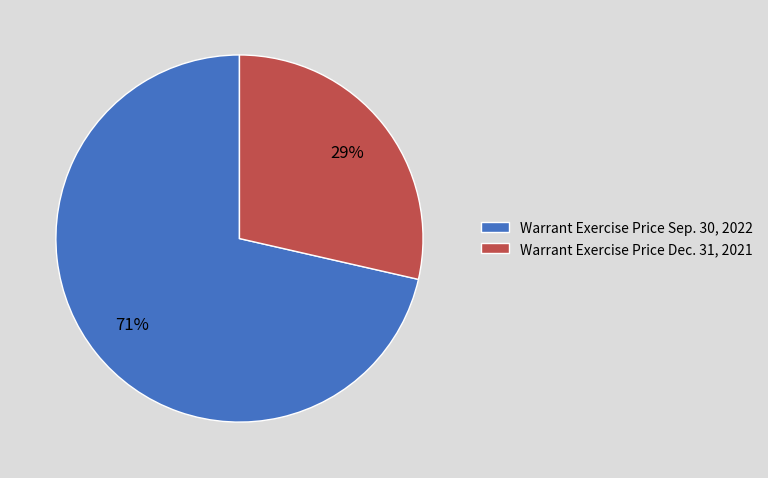

To the nearest percent, what percentage of the pie is Warrant Exercise Price Dec. 31, 2021?

29%